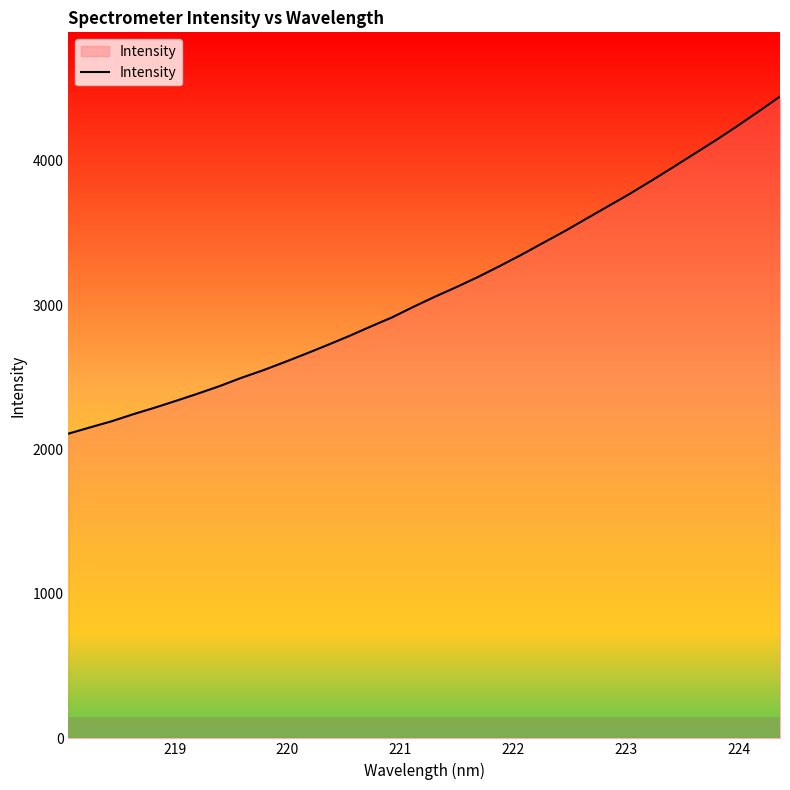

What is the minimum value shown in the chart?

2110.3